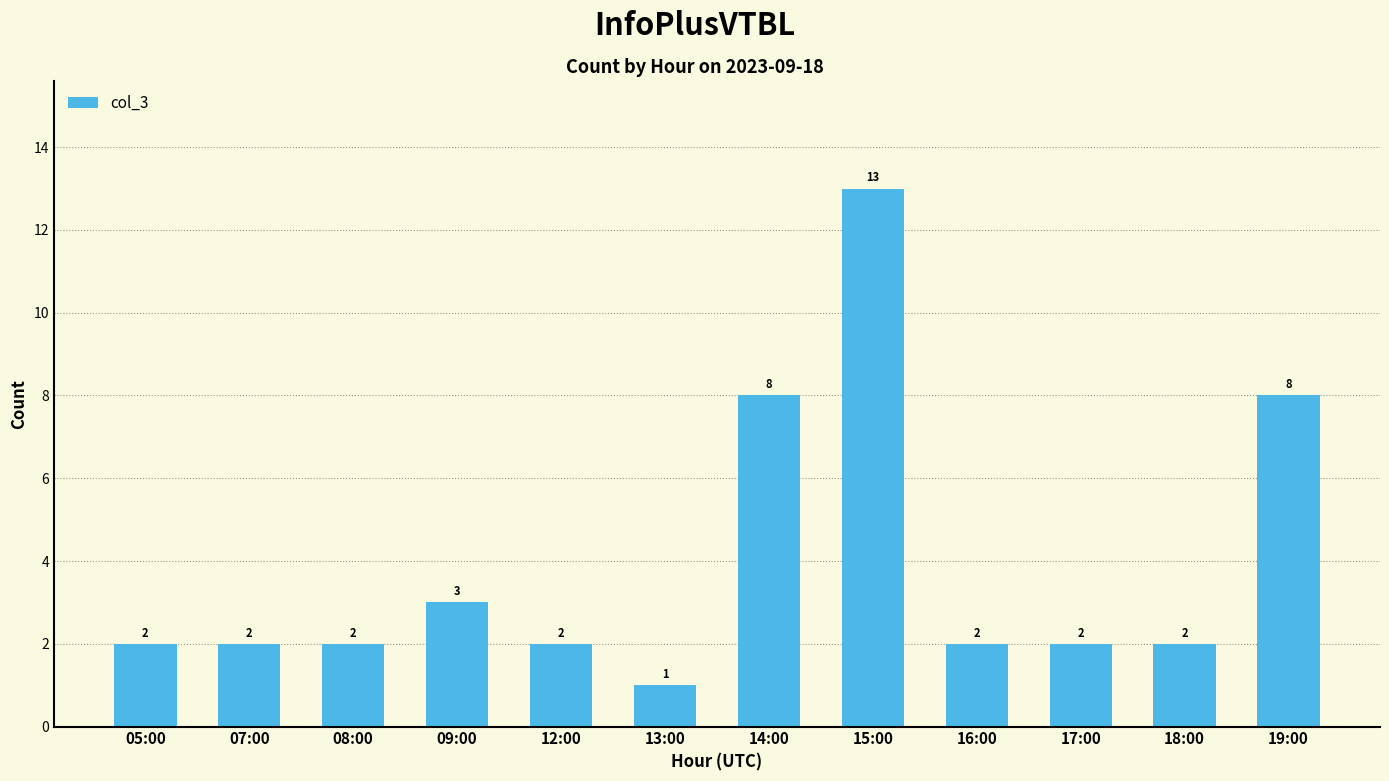

How many categories are shown in the chart?

12